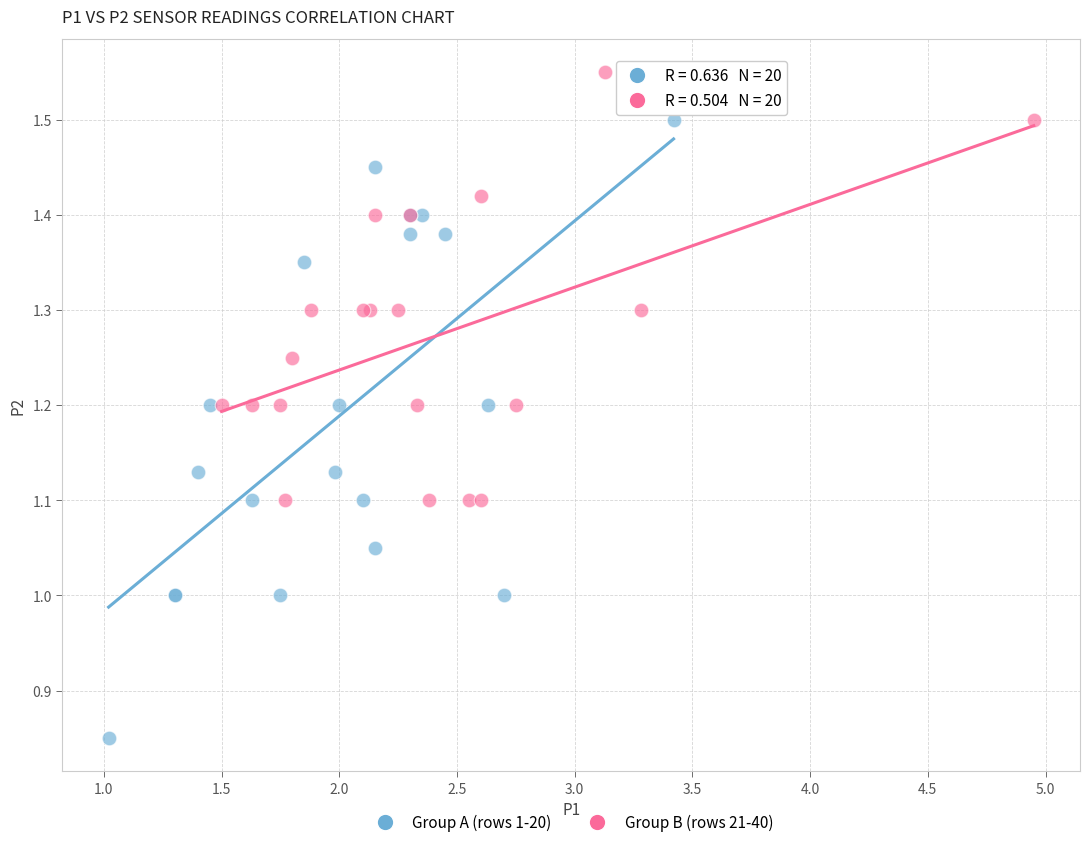

Which series contains the highest Y value?

Group B (rows 21-40)